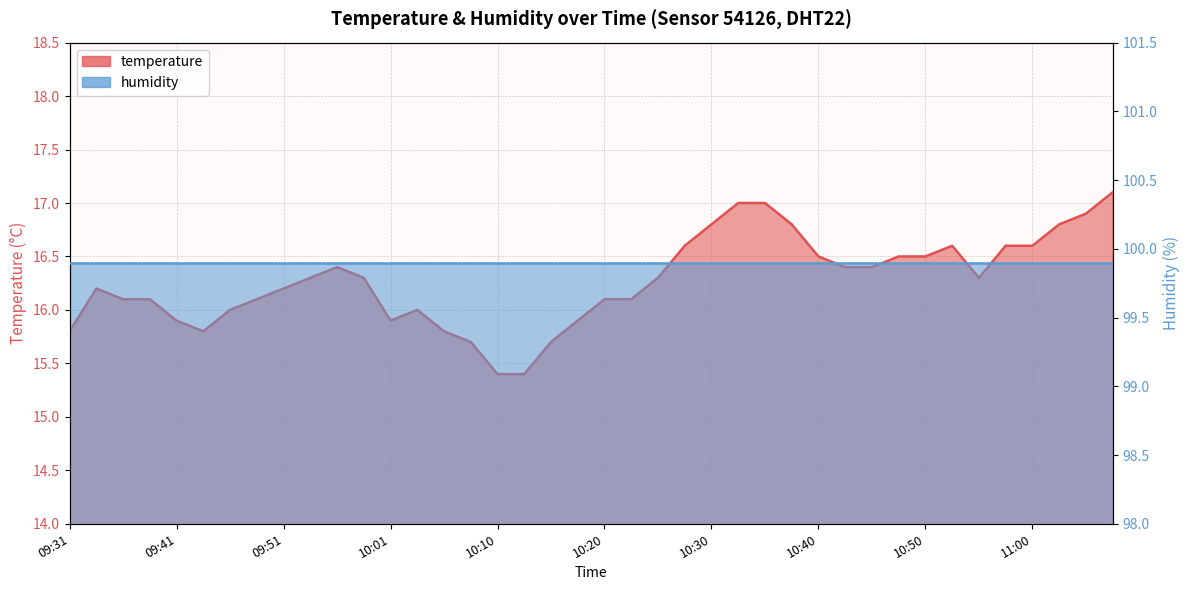

How many data points does each series have?

40